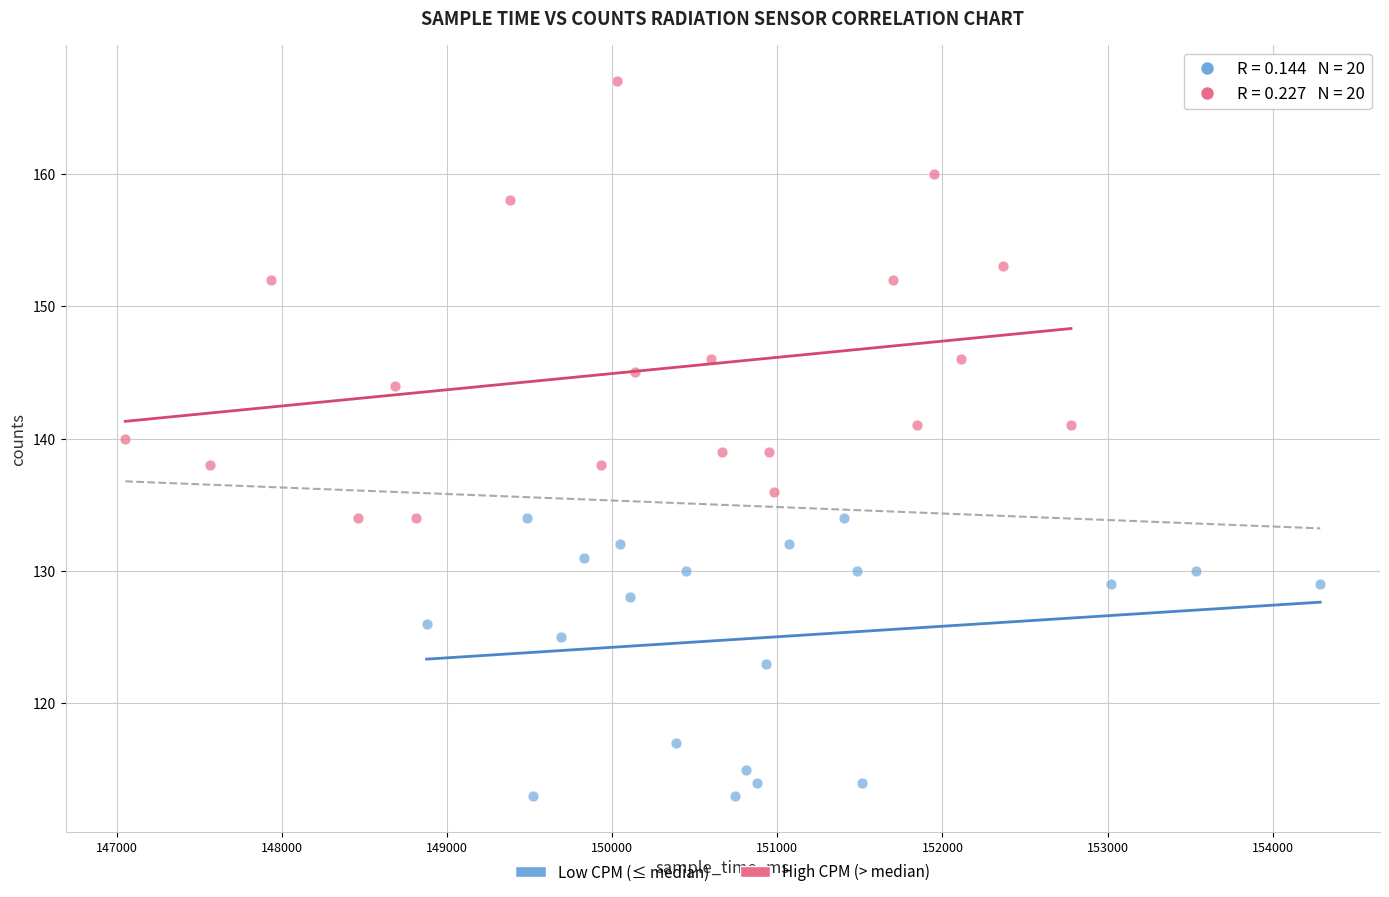

Which series reaches the minimum Y coordinate?

Low CPM (≤ median)